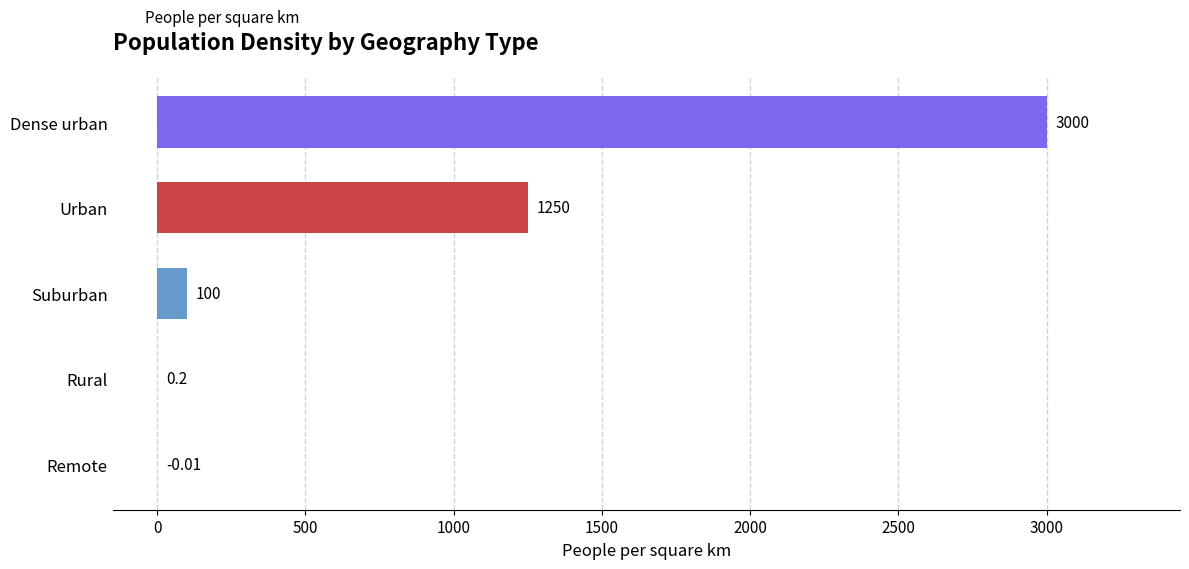

How many values are above zero?

4